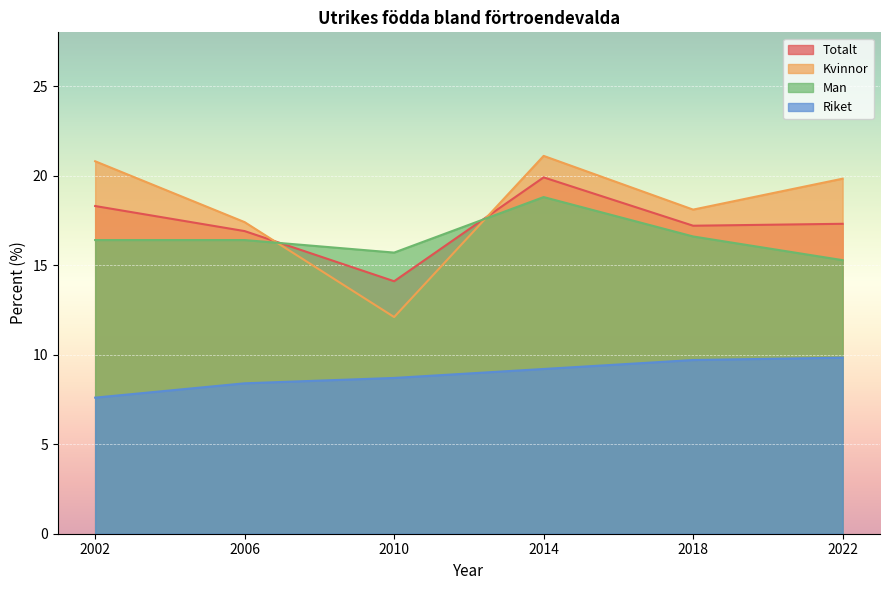

Reading left to right, list all the values displayed in this chart.

Totalt: 18.3	16.9	14.1	19.9	17.2	17.3
Kvinnor: 20.8	17.4	12.1	21.1	18.1	19.8
Man: 16.4	16.4	15.7	18.8	16.6	15.3
Riket: 7.6	8.4	8.7	9.2	9.7	9.8